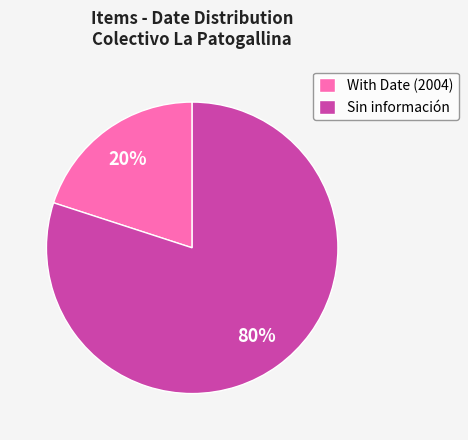

Which slice is the largest?

Sin información